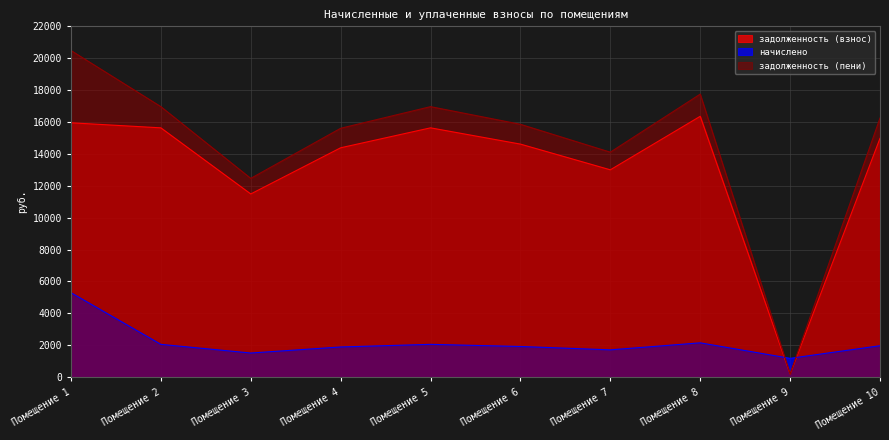

At which label is задолженность (пени) closest to 10339?

Помещение 3